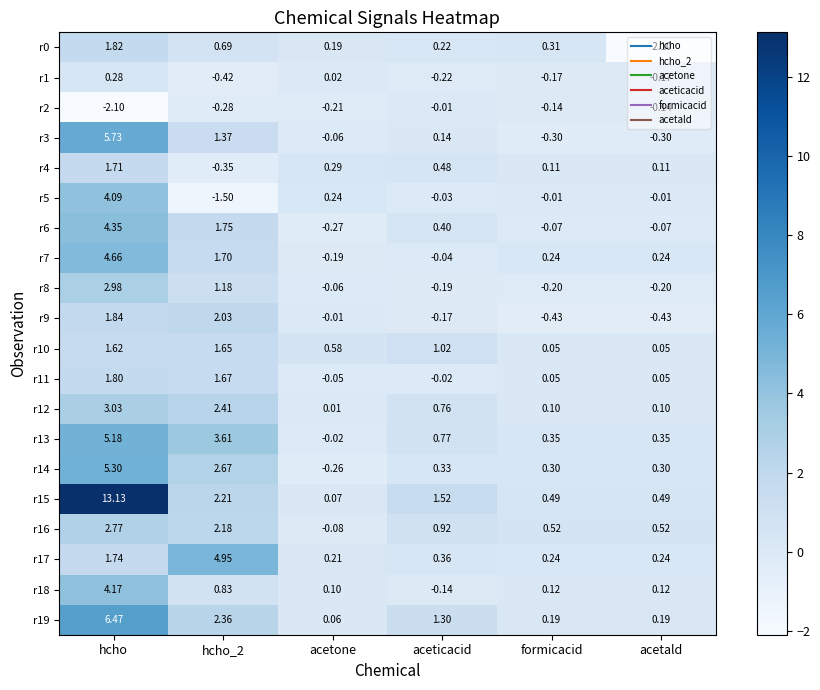

Which label corresponds to the largest value in the chart?

hcho